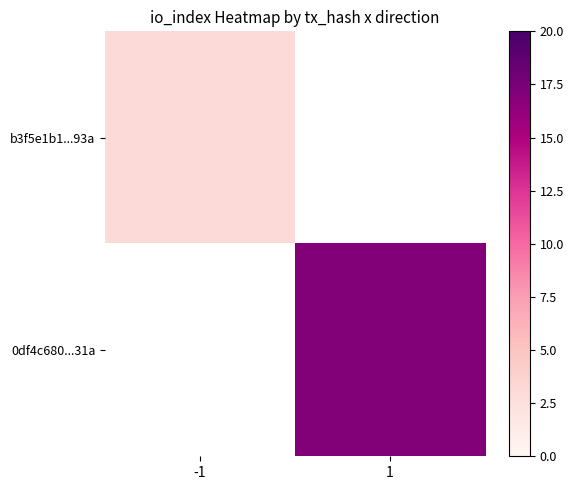

Which category has the highest value across all series?

1